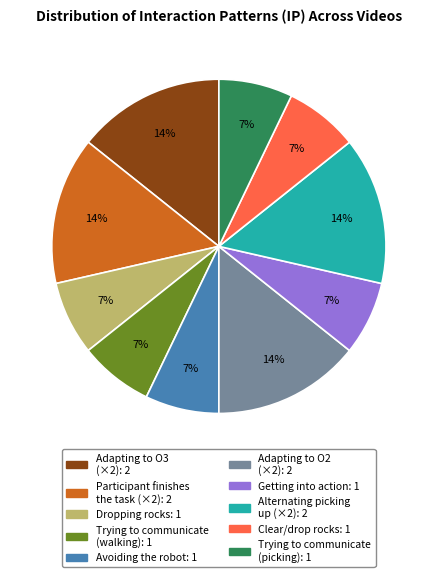

Is there a majority slice in this chart?

No